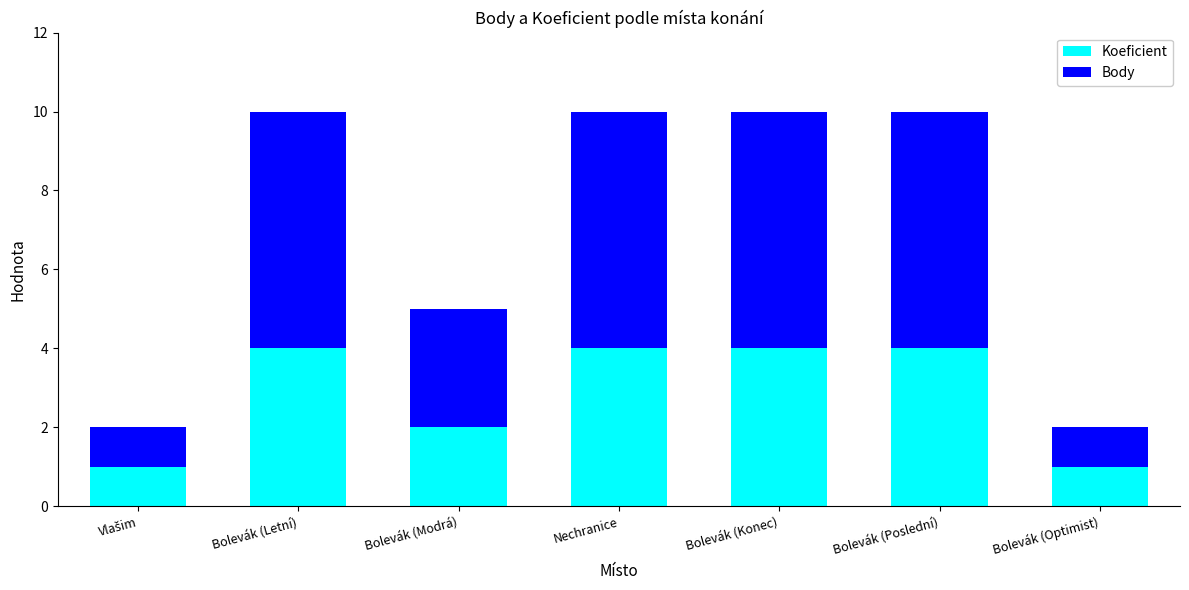

Count the number of data series in this chart.

2